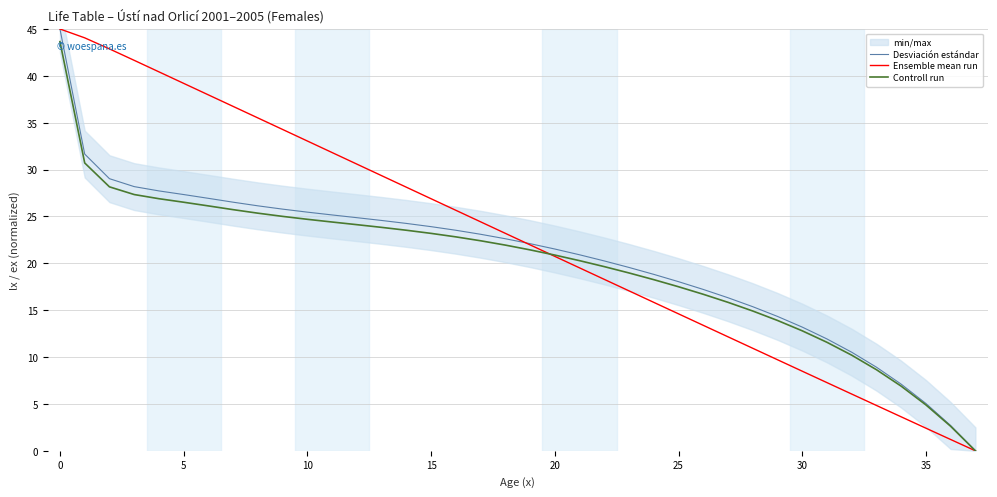

Reading left to right, list all the values displayed in this chart.

Desviación estándar: 45.0	31.7	29.0	28.2	27.7	27.3	26.9	26.5	26.1	25.8	25.5	25.2	24.9	24.6	24.3	23.9	23.5	23.1	22.6	22.1	21.5	20.9	20.3	19.6	18.8	18.0	17.2	16.3	15.4	14.3	13.2	11.9	10.5	8.9	7.1	5.0	2.7	0.0
Ensemble mean run: 45.0	44.1	42.9	41.7	40.4	39.2	38.0	36.7	35.5	34.3	33.0	31.8	30.6	29.4	28.1	26.9	25.7	24.4	23.2	22.0	20.7	19.5	18.3	17.1	15.8	14.6	13.4	12.2	10.9	9.7	8.5	7.3	6.1	4.8	3.6	2.4	1.2	0.0
Controll run: 43.6	30.7	28.2	27.3	26.9	26.5	26.1	25.7	25.4	25.0	24.7	24.4	24.1	23.8	23.5	23.2	22.8	22.4	21.9	21.4	20.9	20.3	19.6	19.0	18.3	17.5	16.7	15.8	14.9	13.9	12.8	11.6	10.2	8.7	6.9	4.9	2.6	0.0